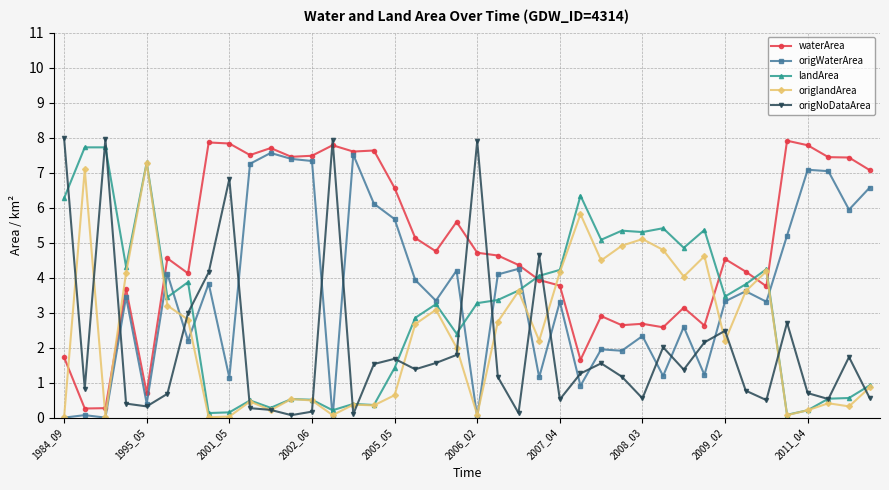

How many intersections are there between landArea and waterArea?

5